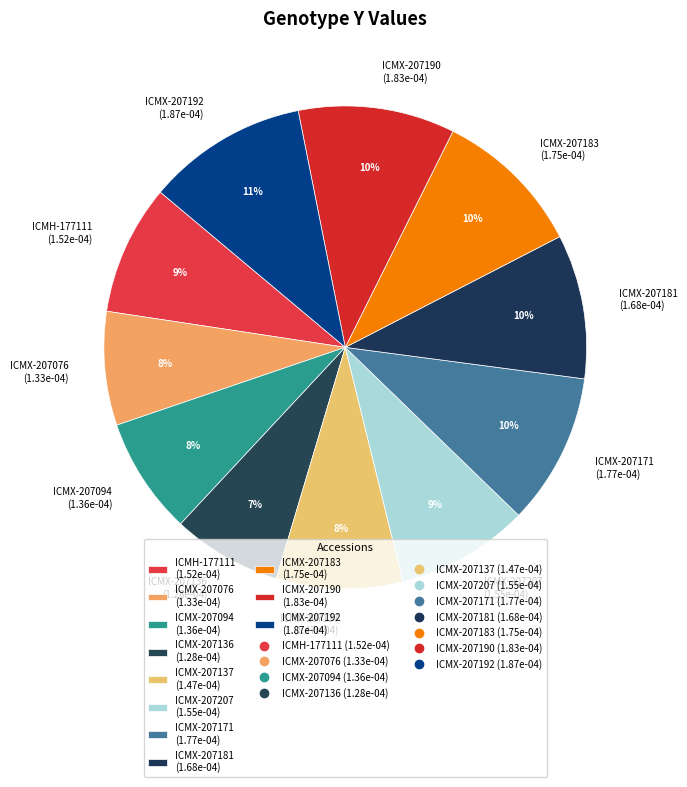

Is there any slice that represents more than half of the pie?

No